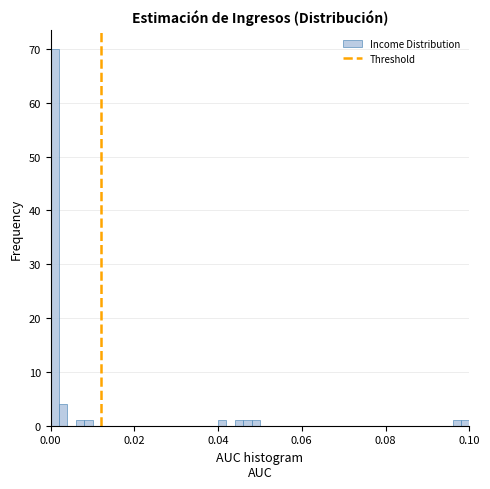

Read against the x-axis, roughly where is the centre of the tallest bar?

0.002